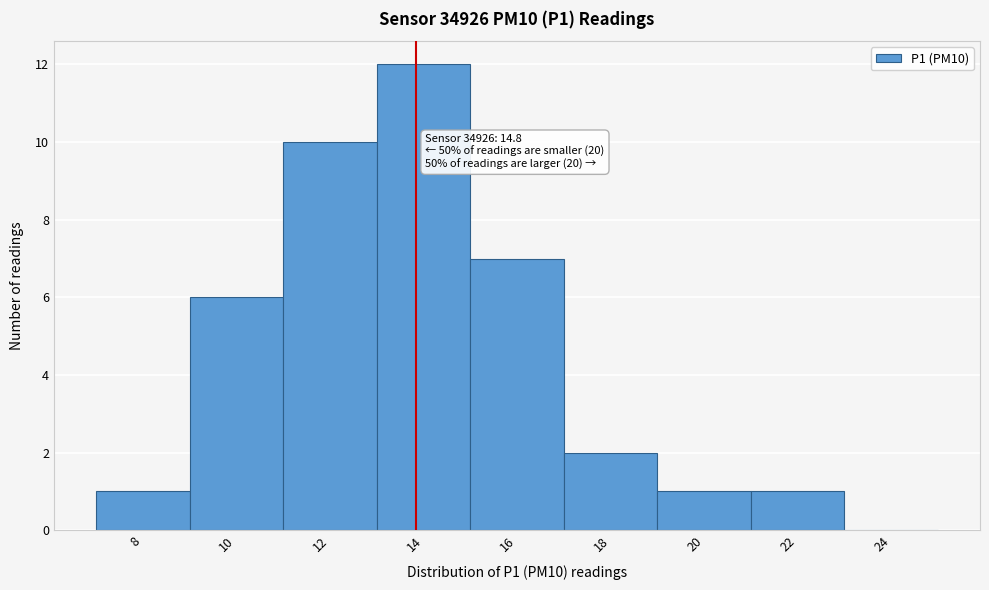

What is the maximum value shown in the chart?

12